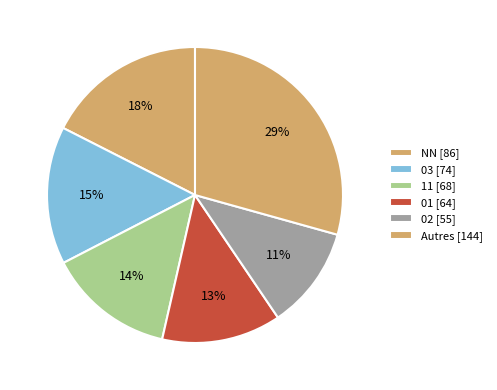

How many segments does this pie chart have?

6